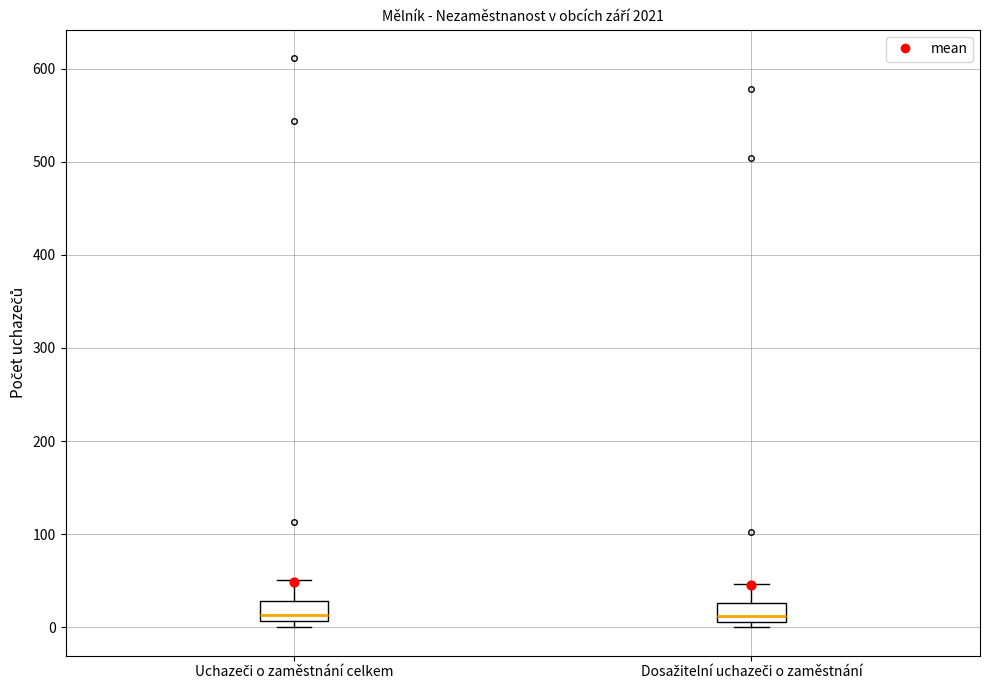

Where is the upper edge of the box for Uchazeči o zaměstnání celkem on the y-axis? The values are not printed on the chart, so give them approximately, as read against the axis.

30